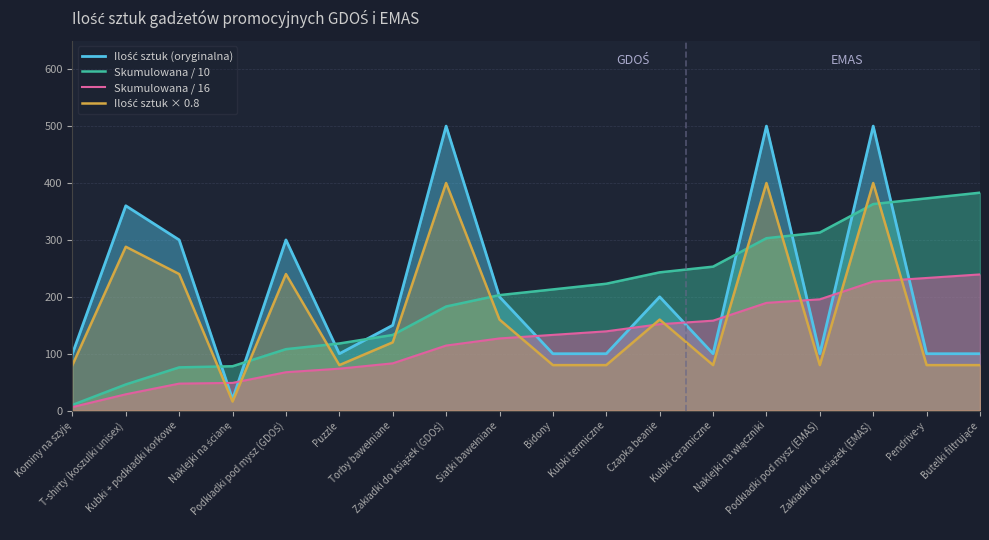

Reading left to right, transcribe all the data shown in this chart.

Ilość sztuk (oryginalna): 100.0	360.0	300.0	20.0	300.0	100.0	150.0	500.0	200.0	100.0	100.0	200.0	100.0	500.0	100.0	500.0	100.0	100.0
Skumulowana / 10: 10.0	46.0	76.0	78.0	108.0	118.0	133.0	183.0	203.0	213.0	223.0	243.0	253.0	303.0	313.0	363.0	373.0	383.0
Skumulowana / 16: 6.2	28.8	47.5	48.8	67.5	73.8	83.1	114.4	126.9	133.1	139.4	151.9	158.1	189.4	195.6	226.9	233.1	239.4
Ilość sztuk × 0.8: 80.0	288.0	240.0	16.0	240.0	80.0	120.0	400.0	160.0	80.0	80.0	160.0	80.0	400.0	80.0	400.0	80.0	80.0